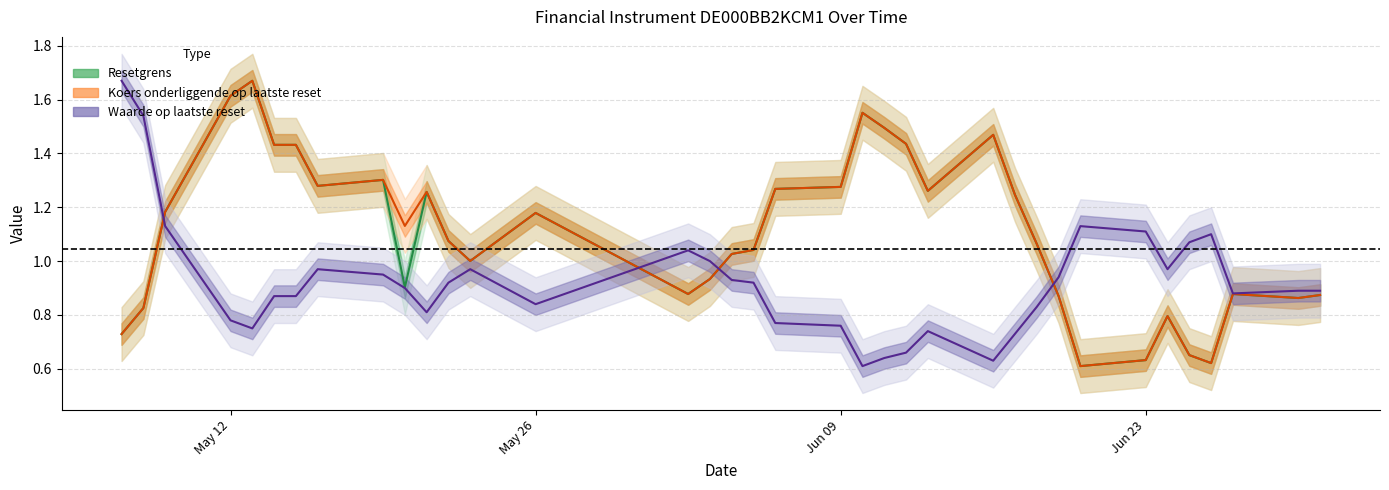

What is the difference between the maximum and minimum values in the Koers (line) series?

1.1